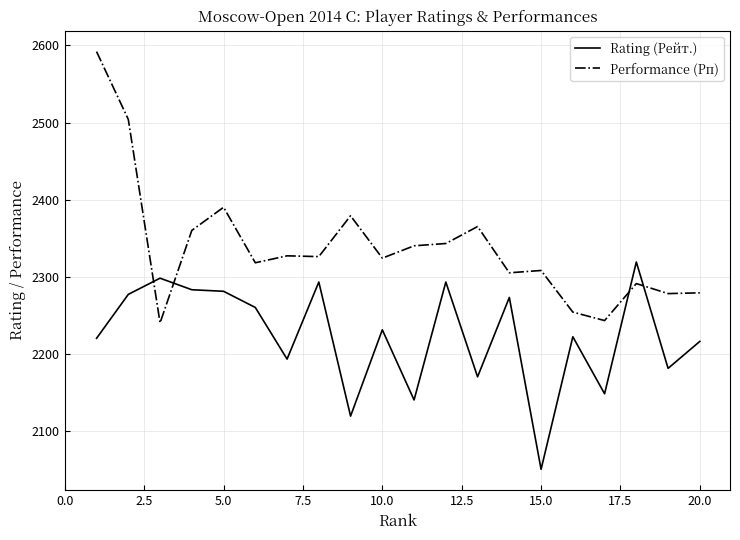

At how many categories does at least one series exceed 2224?

20